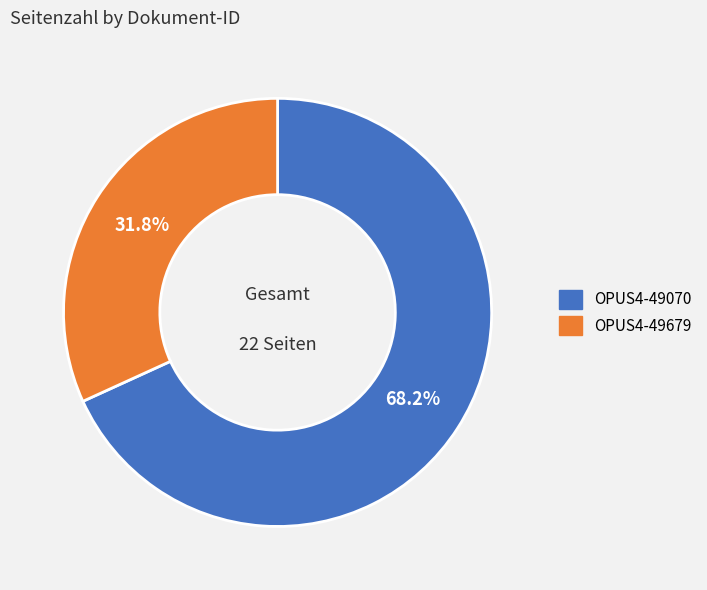

Combined, what portion of the pie is OPUS4-49679 and OPUS4-49070?

100.0%